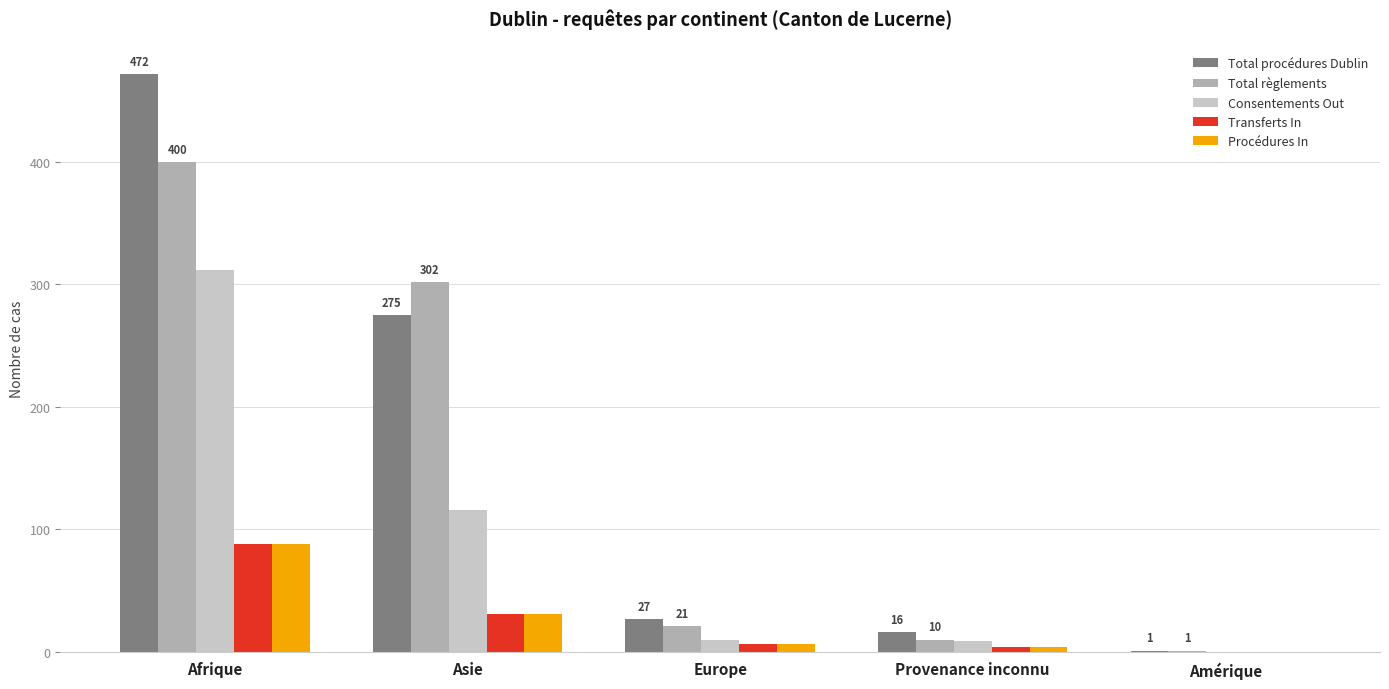

What is the maximum value for Procédures In?

88